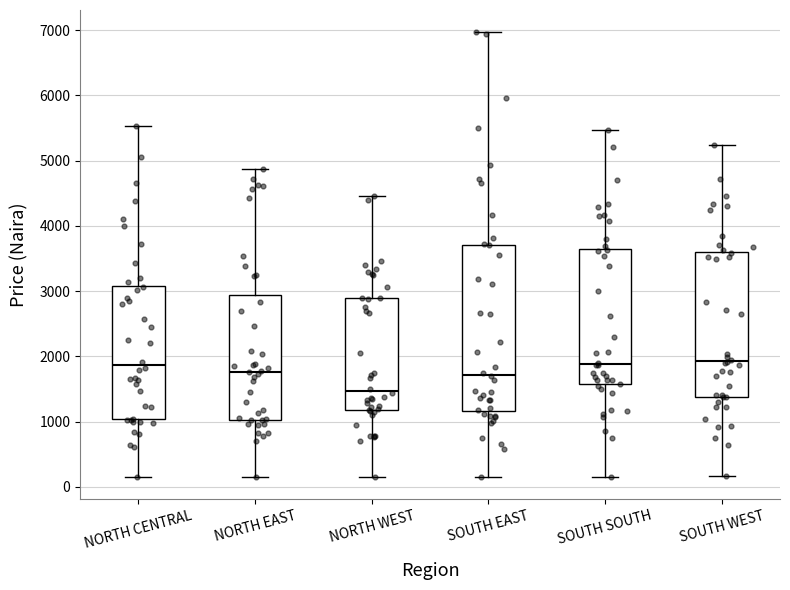

Which box has the lowest median line?

NORTH WEST